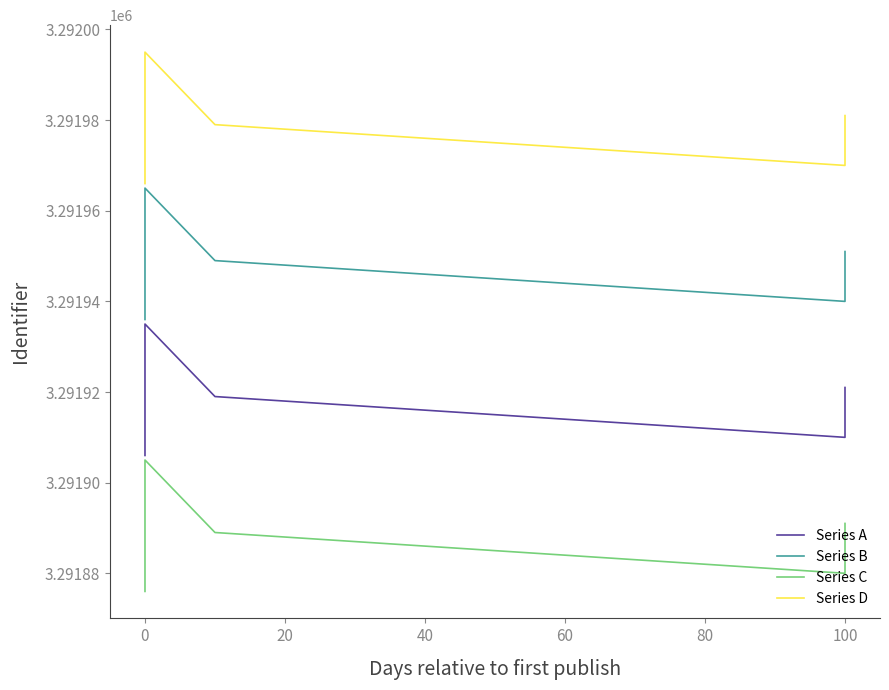

Is it true that Series B equals 2132965 at 0?

False